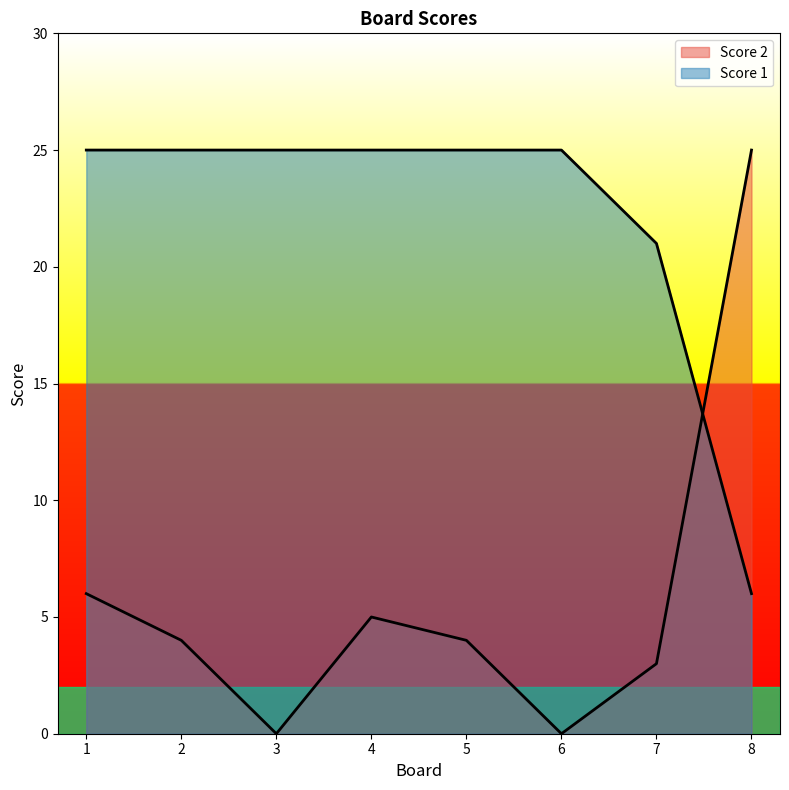

At how many categories does at least one series exceed 14?

8